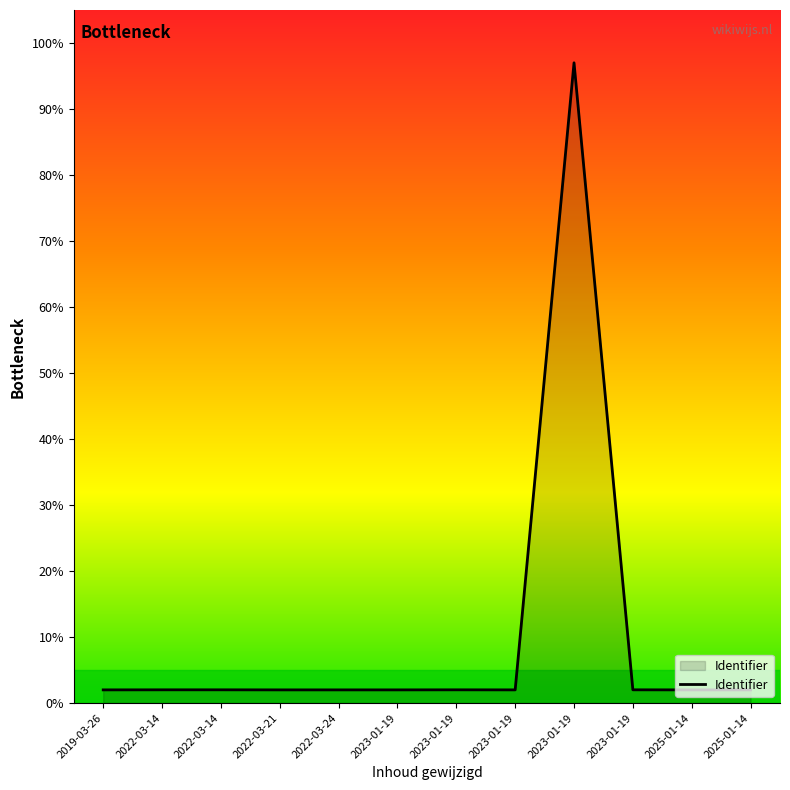

Rank the categories by value from lowest to highest.

2025-01-14, 2025-01-14, 2022-03-21, 2023-01-19, 2022-03-24, 2023-01-19, 2019-03-26, 2023-01-19, 2022-03-14, 2022-03-14, 2023-01-19, 2023-01-19